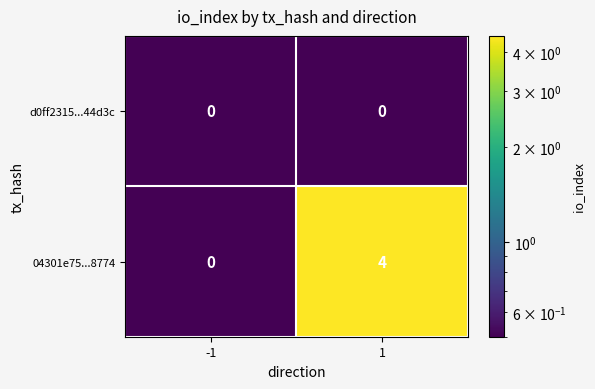

The d0ff2315...44d3c series shows 0 at 1. True or false?

True